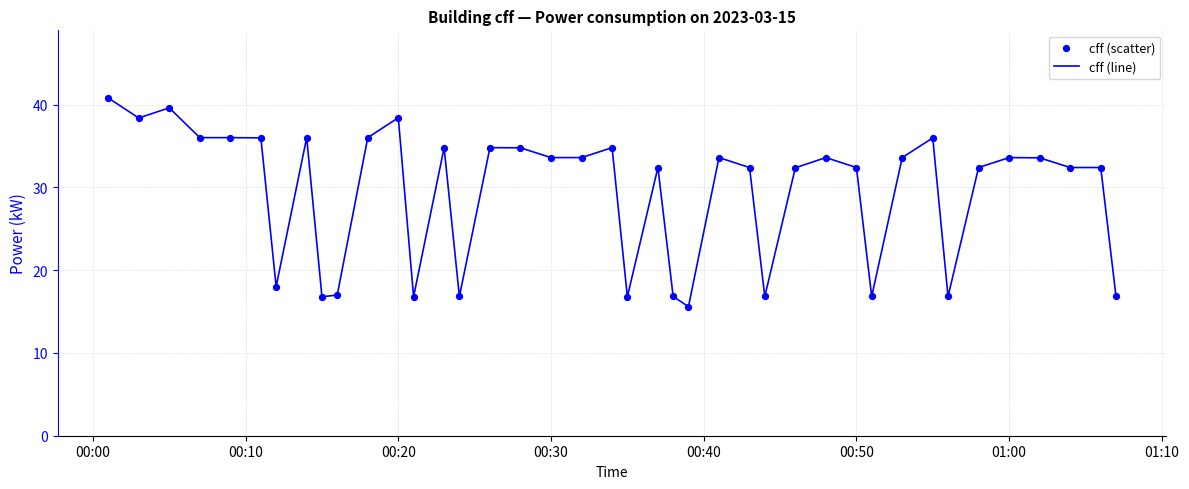

What is the difference between the maximum and minimum values?

25.2